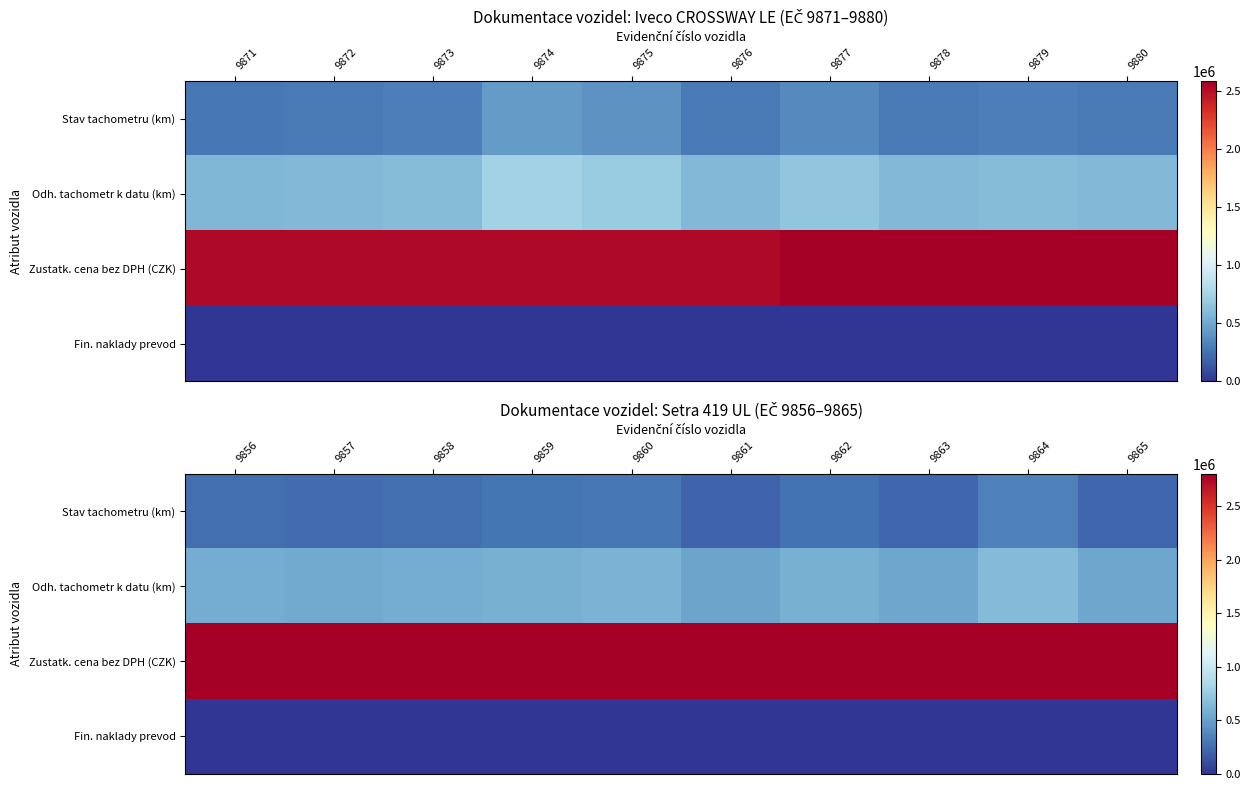

The value of Stav tachometru (km) at 9861 is 313185. True or false?

False